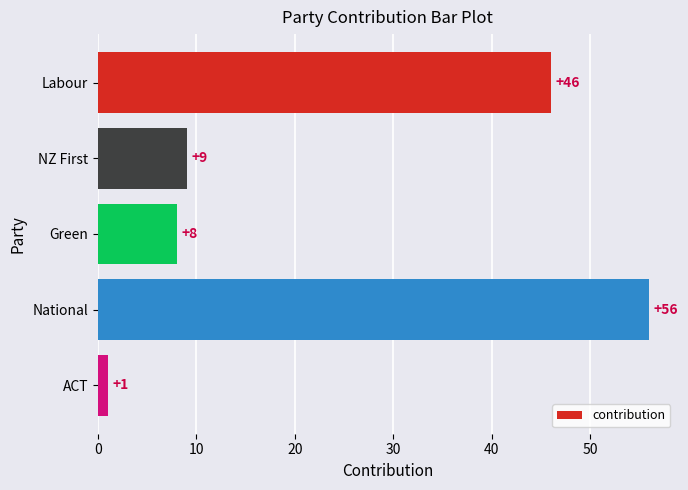

What is the sum of all values?

120